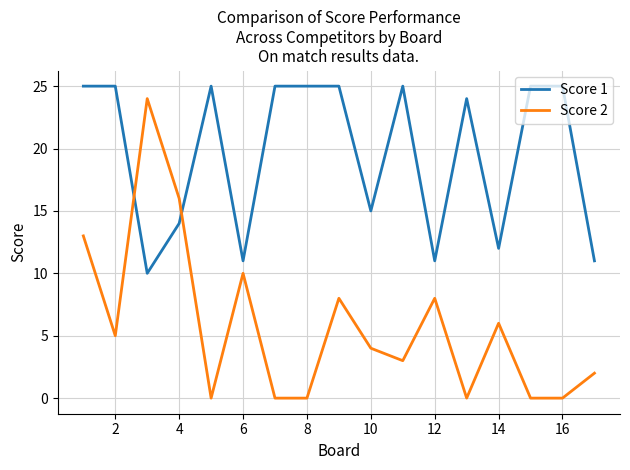

After their last crossing, which series has the higher values: Score 2 or Score 1?

Score 1